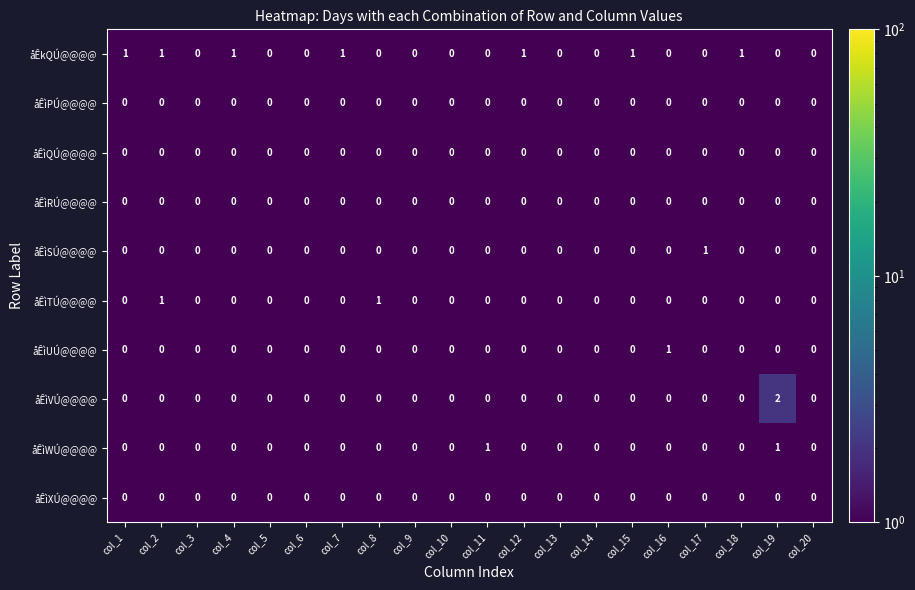

Between col_1 and col_2, which series saw the biggest shift?

åÊìTÚ@@@@